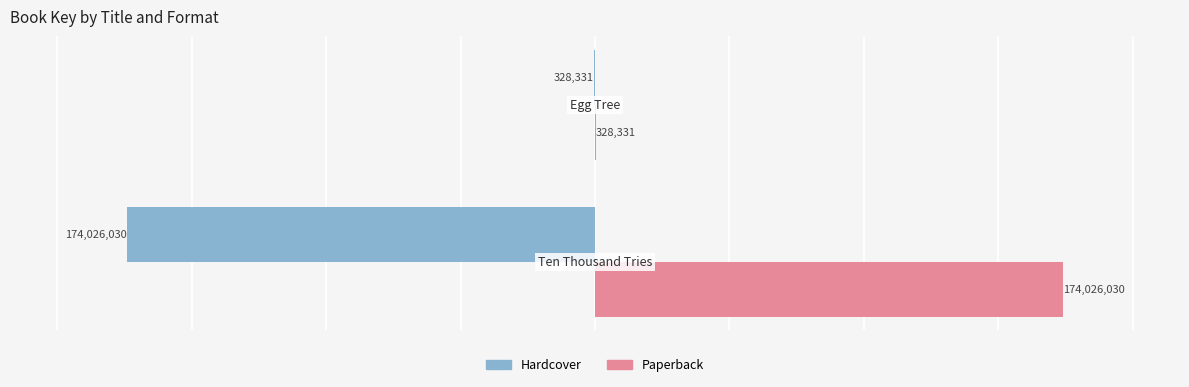

How many Hardcover values are between -174026030 and -328331?

2